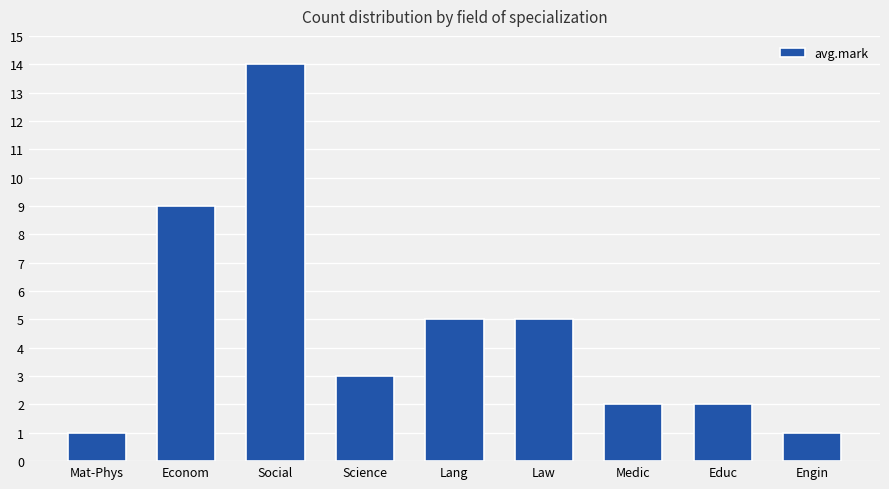

Approximately how many times larger is the value at Educ compared to Mat-Phys?

2.0